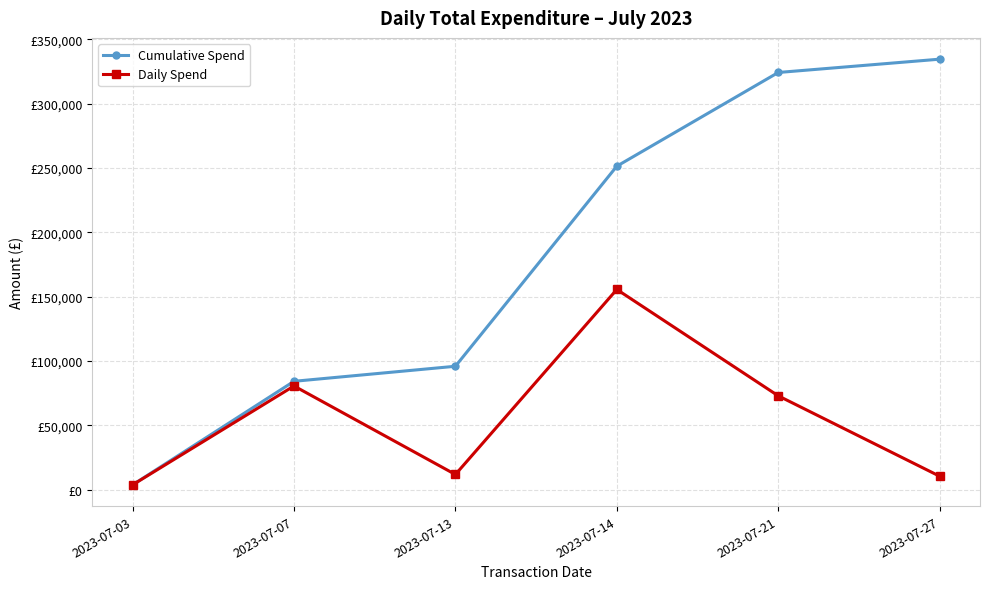

What is the value of the Cumulative Spend point at the 4th from the left?

251448.1